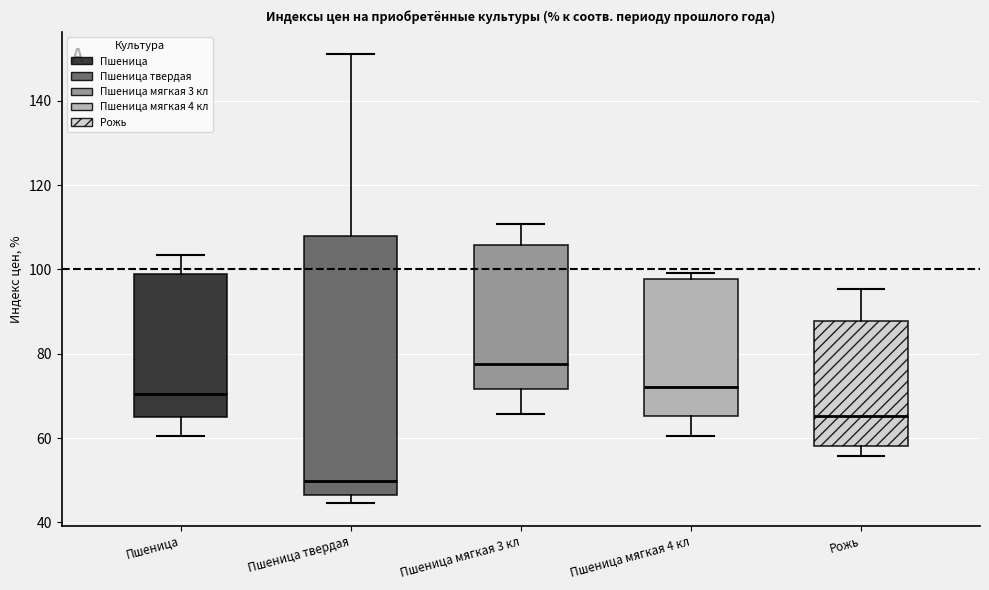

Reading left to right, read every box against the y-axis: the position of its median line, the range the box covers, and the ends of its whiskers. The values are not printed on the chart, so give them approximately, as read against the axis.

Пшеница: median 70, box 64 to 98, whiskers 60 to 104
Пшеница твердая: median 50, box 46 to 108, whiskers 44 to 152
Пшеница мягкая 3 кл: median 78, box 72 to 106, whiskers 66 to 110
Пшеница мягкая 4 кл: median 72, box 66 to 98, whiskers 60 to 100
Рожь: median 66, box 58 to 88, whiskers 56 to 96